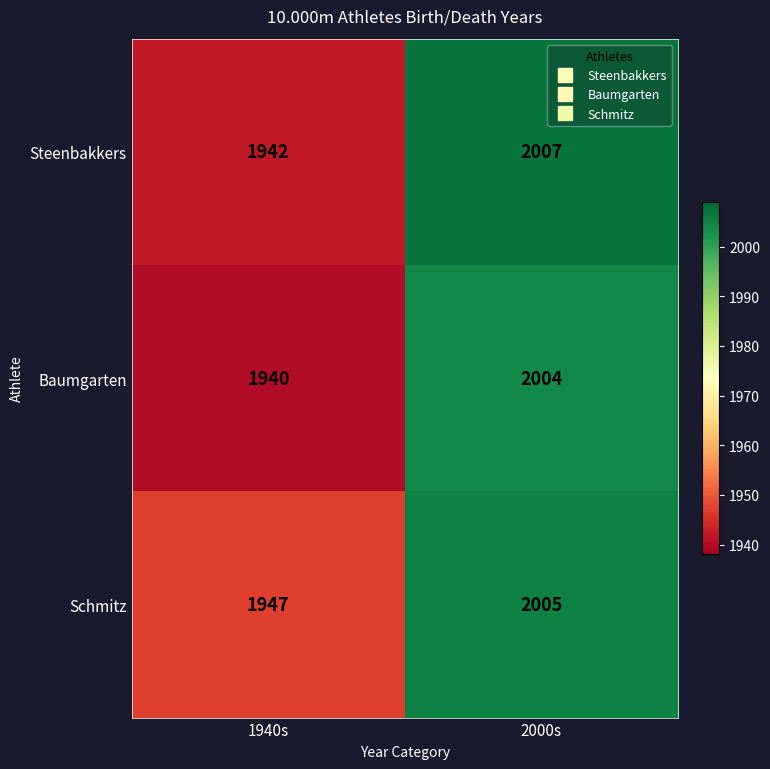

What is the maximum value for Steenbakkers?

2007